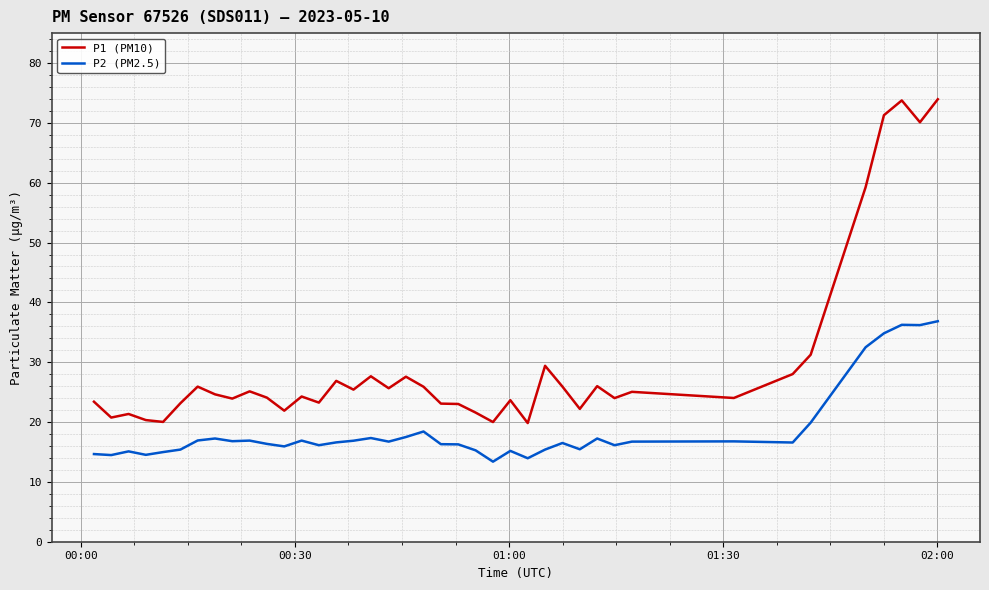

How many lines are shown in the chart?

2